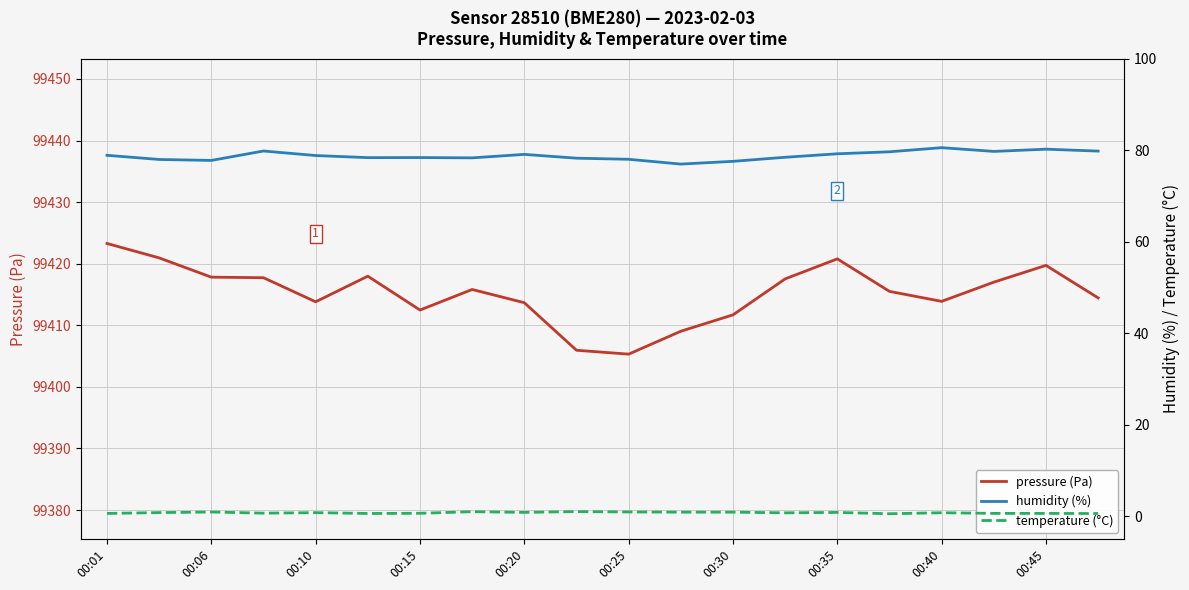

Is this an area chart (filled region under the line)?

No